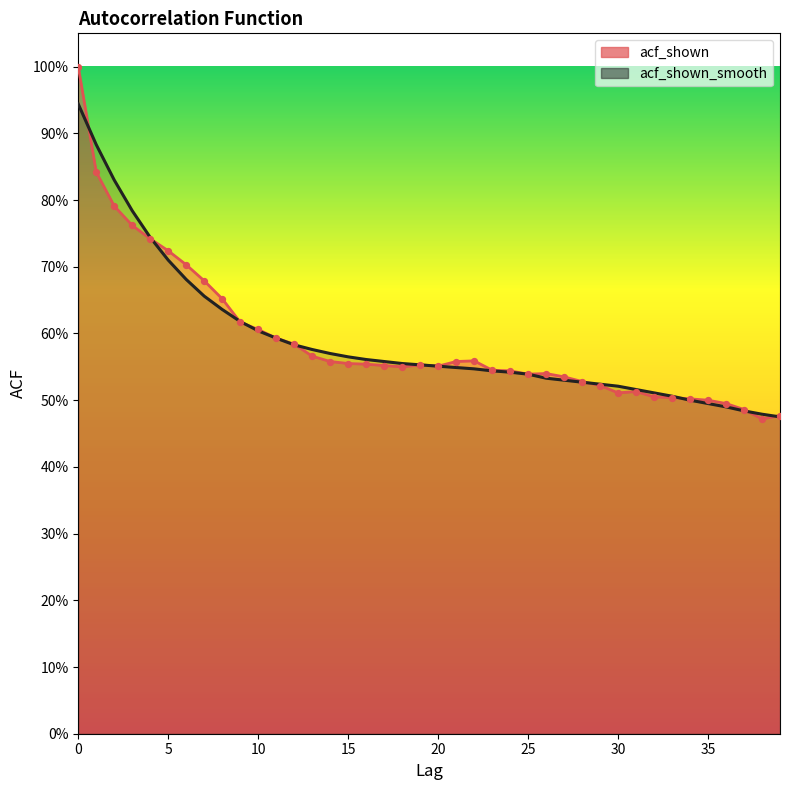

Which series contains the lowest Y value?

acf_shown